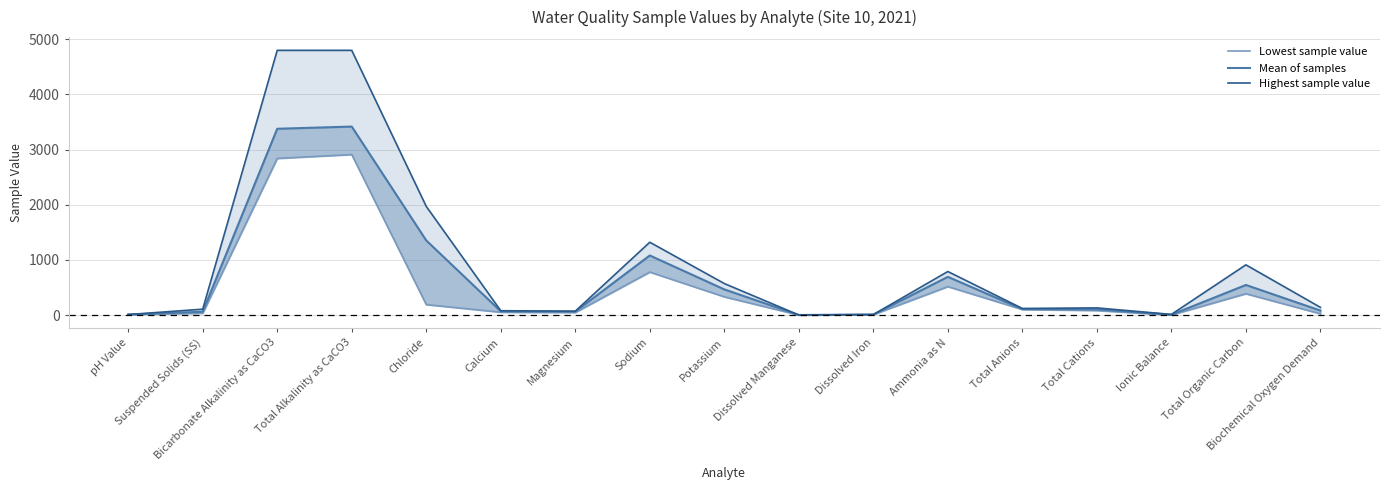

What is the sum of all Highest sample value values?

15828.1